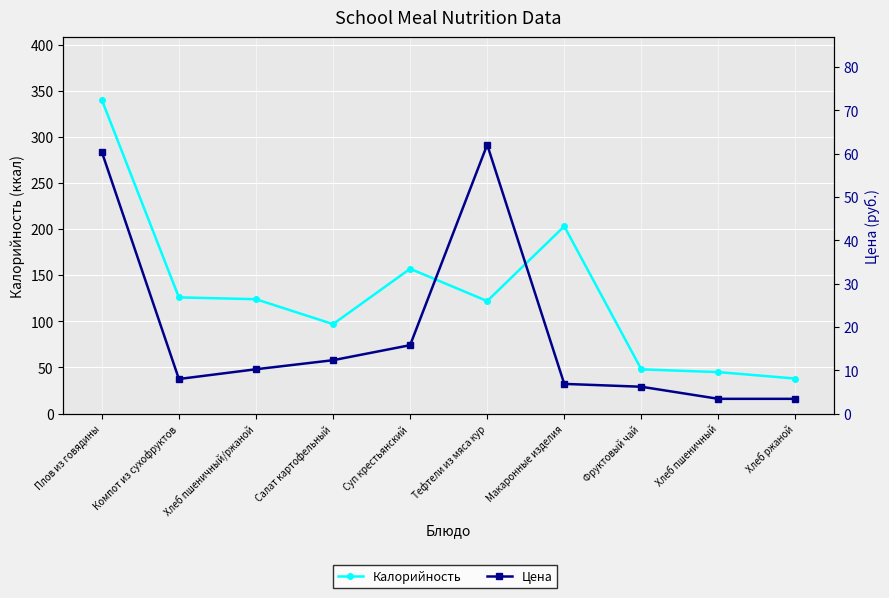

Reading left to right, extract all data points from this chart.

Калорийность: Плов из говядины=340.0	Компот из сухофруктов=126.0	Хлеб пшеничный/ржаной=124.0	Салат картофельный=97.0	Суп крестьянский=157.0	Тефтели из мяса кур=122.0	Макаронные изделия=203.0	Фруктовый чай=48.0	Хлеб пшеничный=45.0	Хлеб ржаной=38.0
Цена: Плов из говядины=60.4	Компот из сухофруктов=8.0	Хлеб пшеничный/ржаной=10.2	Салат картофельный=12.3	Суп крестьянский=15.8	Тефтели из мяса кур=62.1	Макаронные изделия=6.9	Фруктовый чай=6.2	Хлеб пшеничный=3.4	Хлеб ржаной=3.4